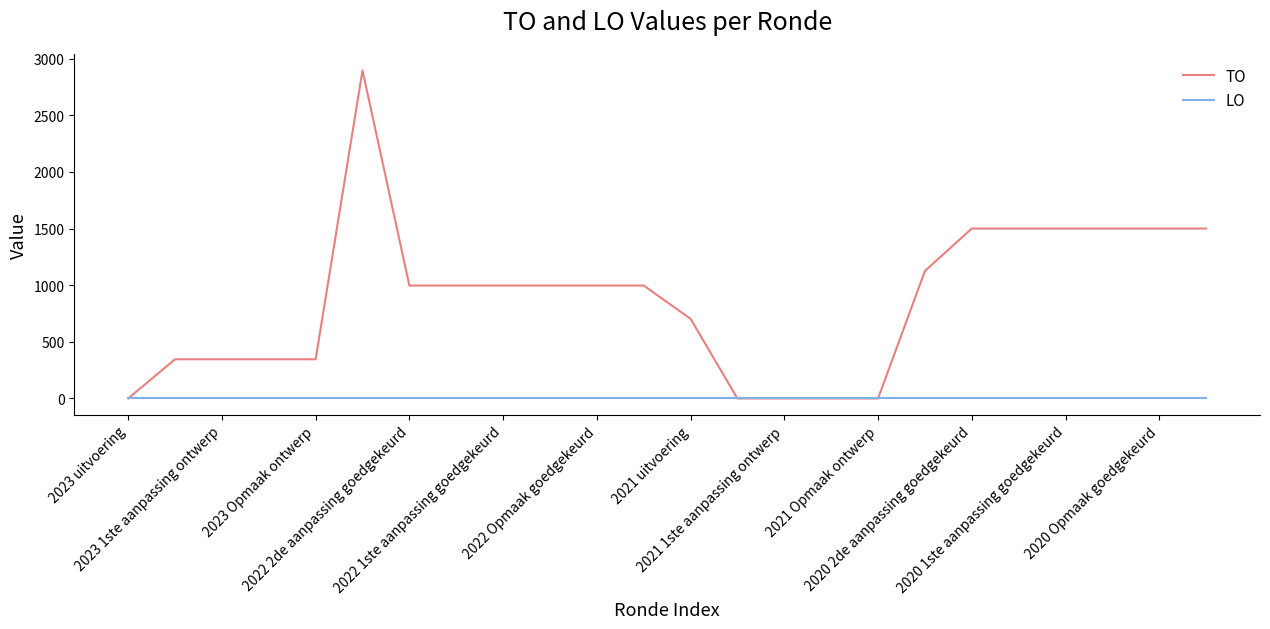

Rank the series by their maximum value, from lowest to highest.

LO, TO